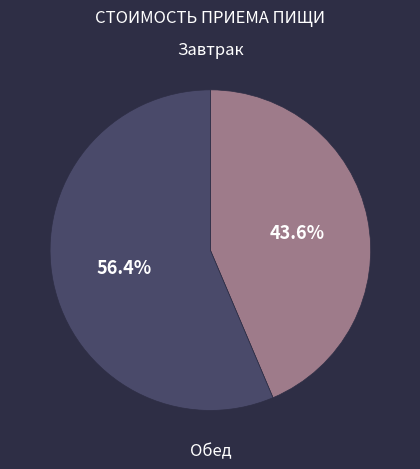

To the nearest percent, what is the difference between the largest and smallest slice percentages?

13%